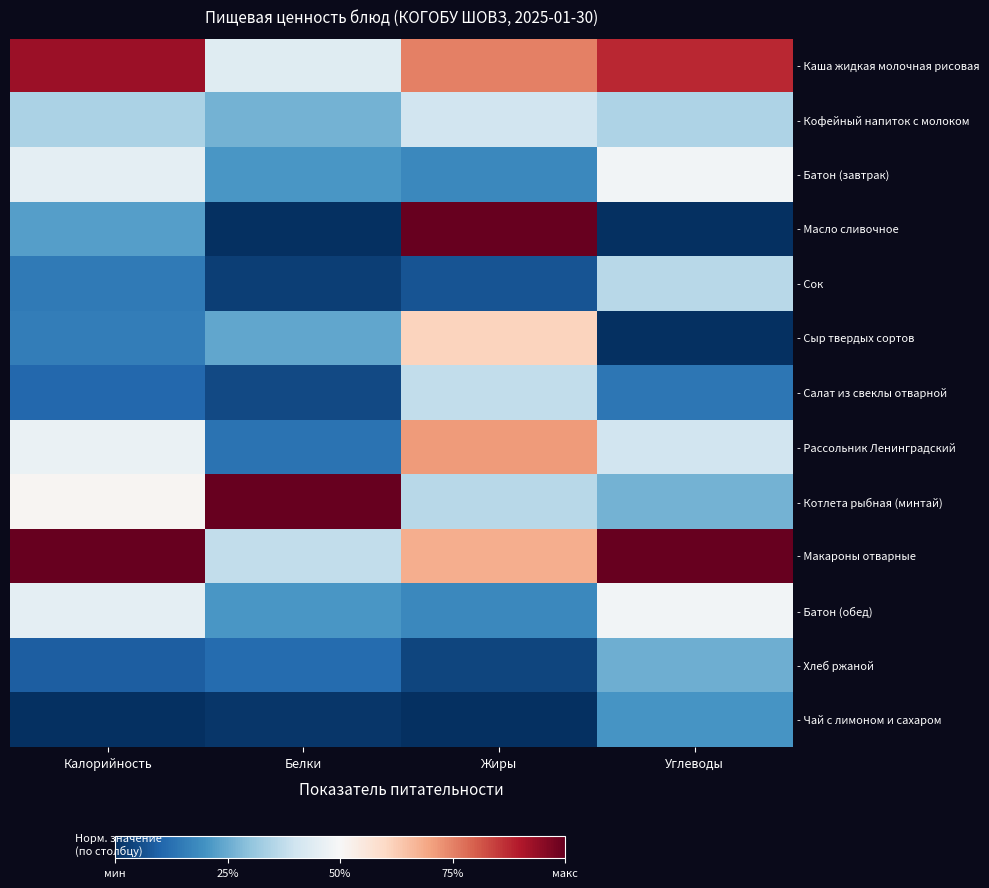

Which has a higher value, Белки or Калорийность?

Калорийность